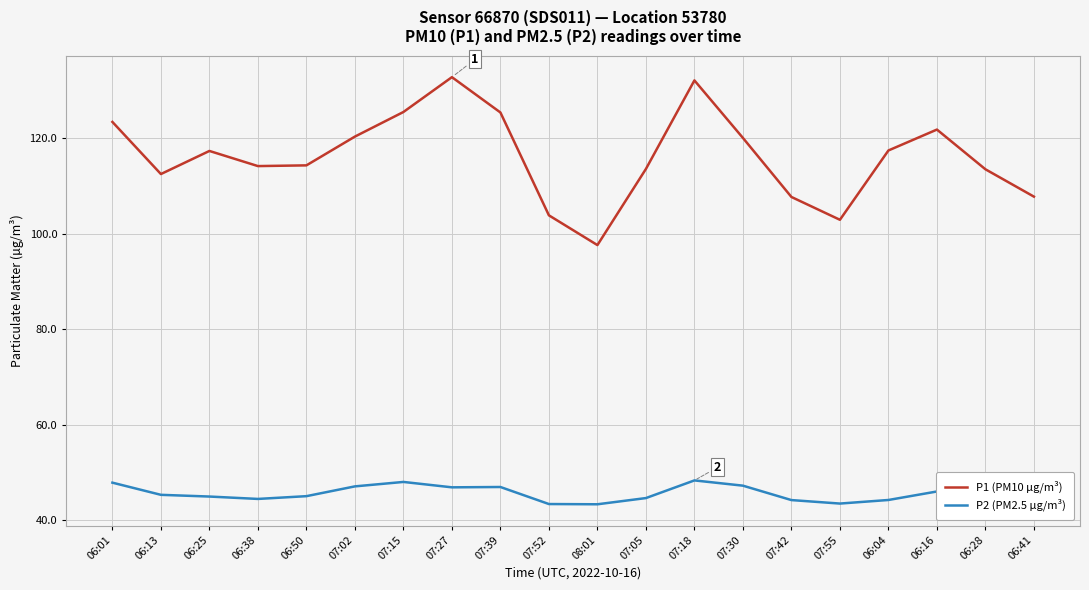

At which category does P1 (PM10 µg/m³) reach its first local peak?

06:25